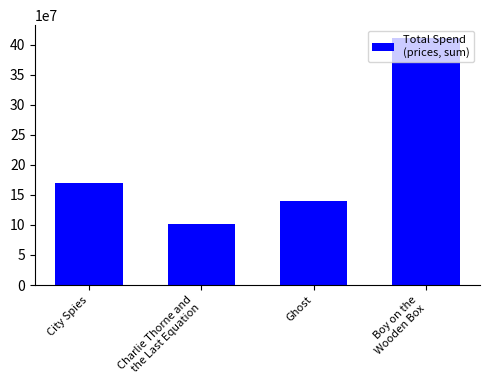

Approximately how many times larger is the value at City Spies compared to Charlie Thorne and
the Last Equation?

1.7